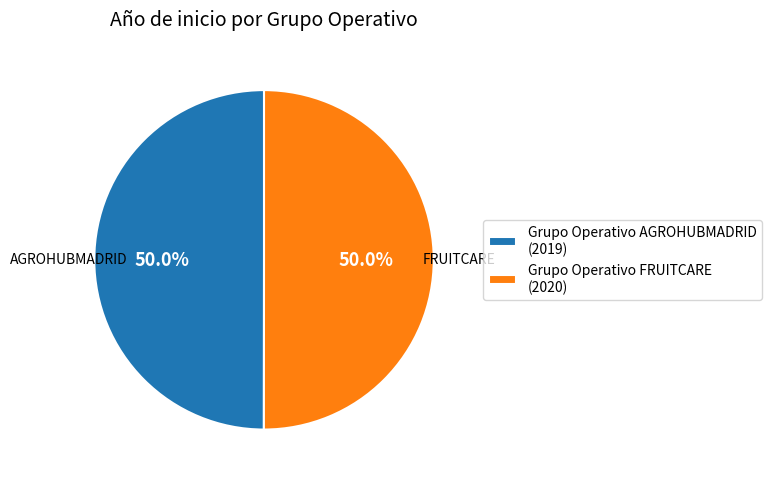

What portion of the pie excludes Grupo Operativo FRUITCARE (2020)?

50.0%